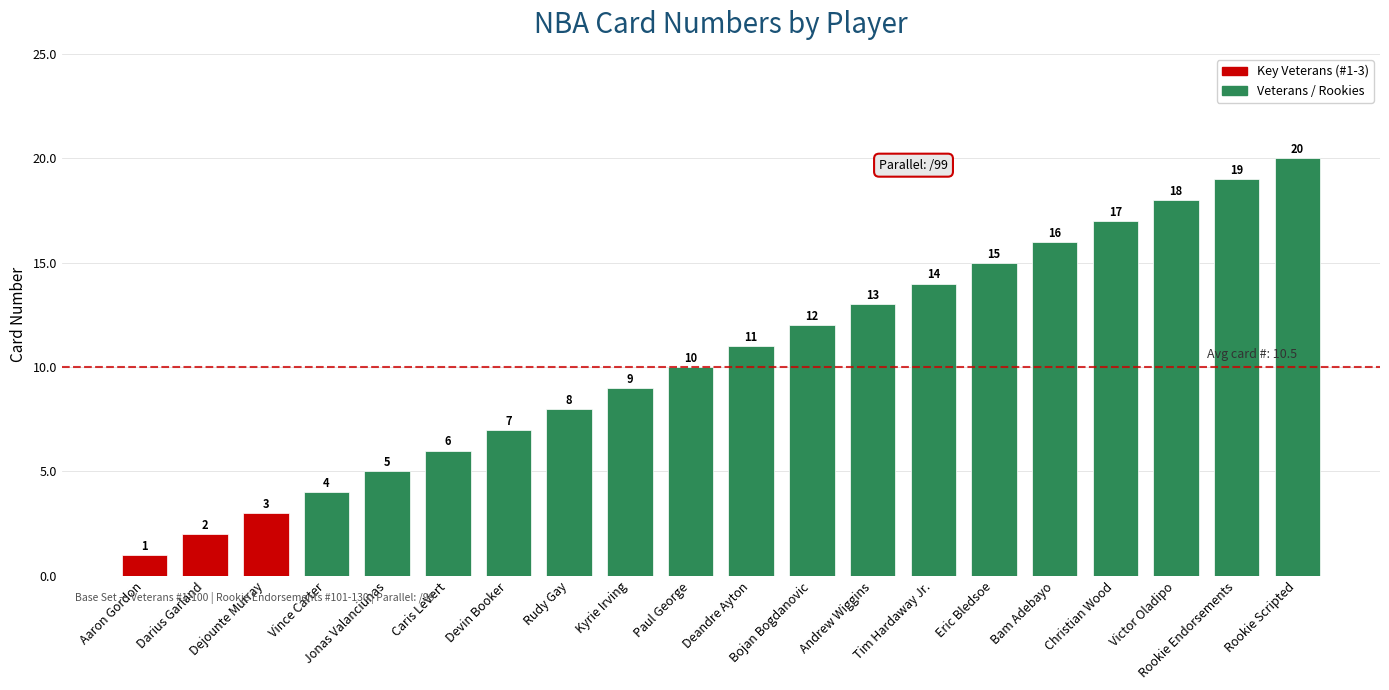

What position from the left is Rookie Scripted?

20